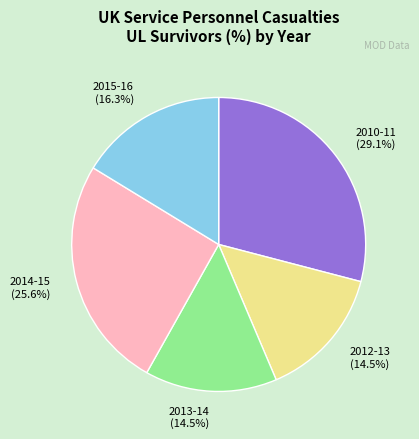

Between 2010-11 and 2013-14, which is larger?

2010-11